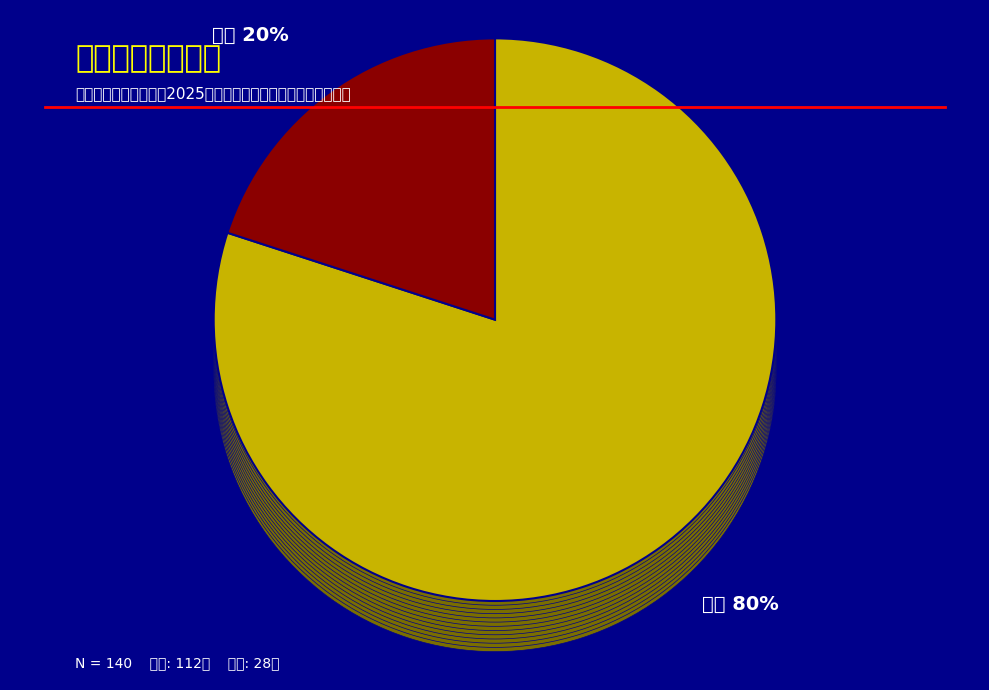

To the nearest percent, what portion does 放弃 represent?

20%